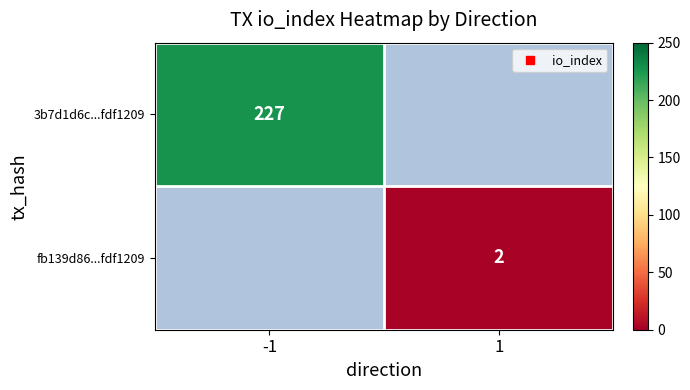

List the series in order of their peak value, highest first.

3b7d1d6c...fdf1209, fb139d86...fdf1209